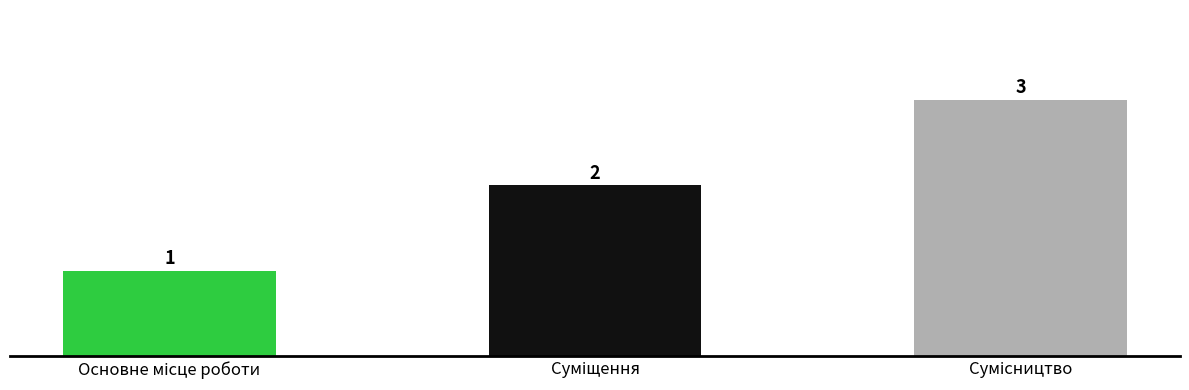

How many values are between 1 and 3?

3